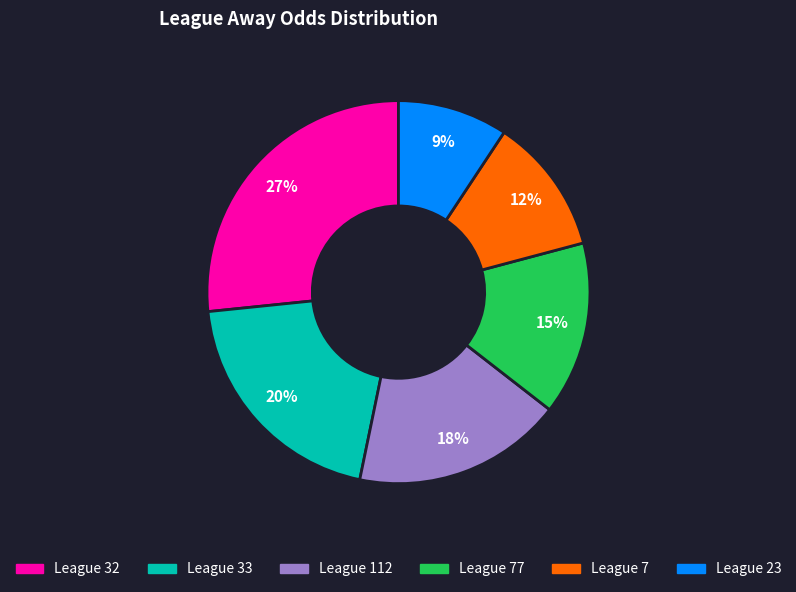

To the nearest percent, what is the average slice percentage?

17%